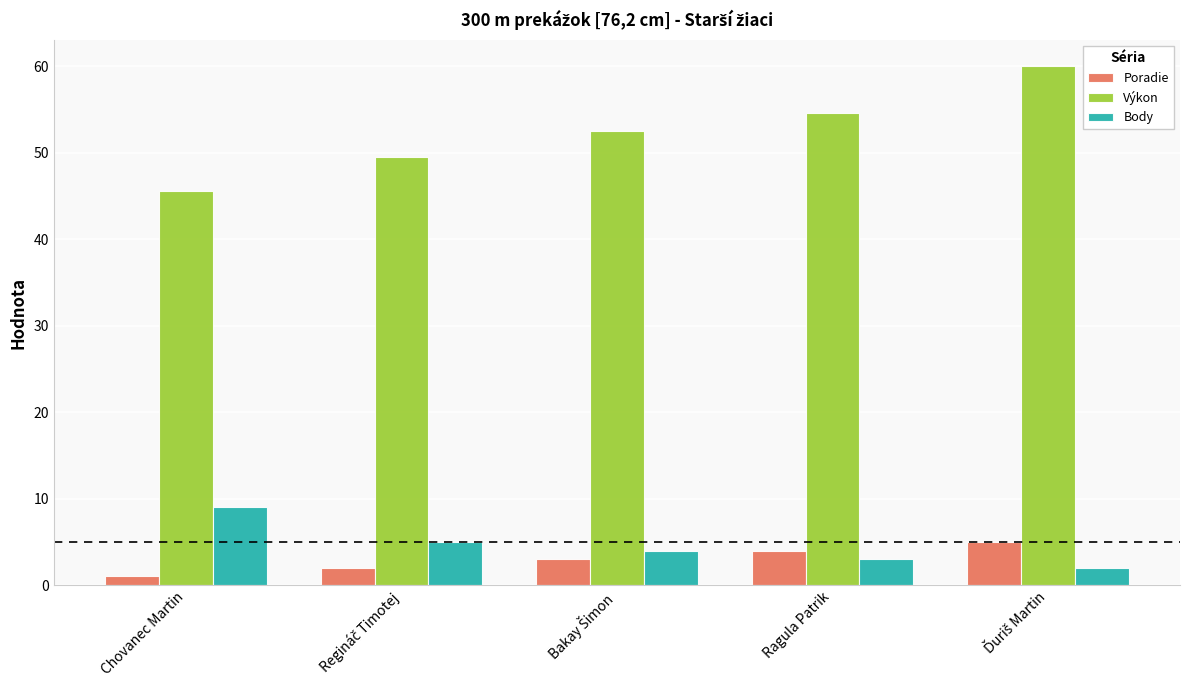

What is the approximate value of Poradie at Ragula Patrik?

4.0